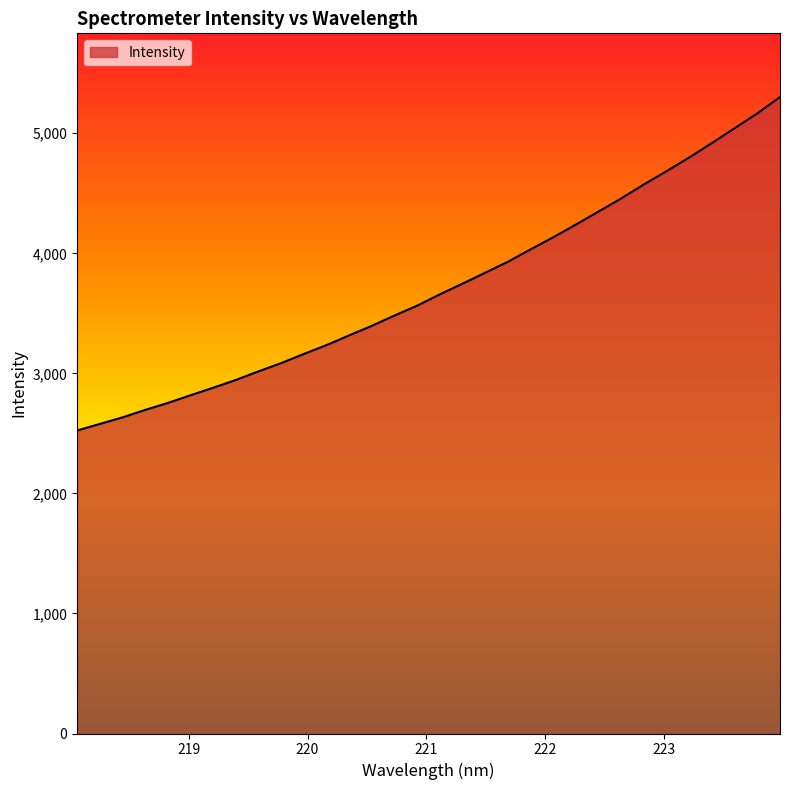

What is the minimum value shown in the chart?

2524.0